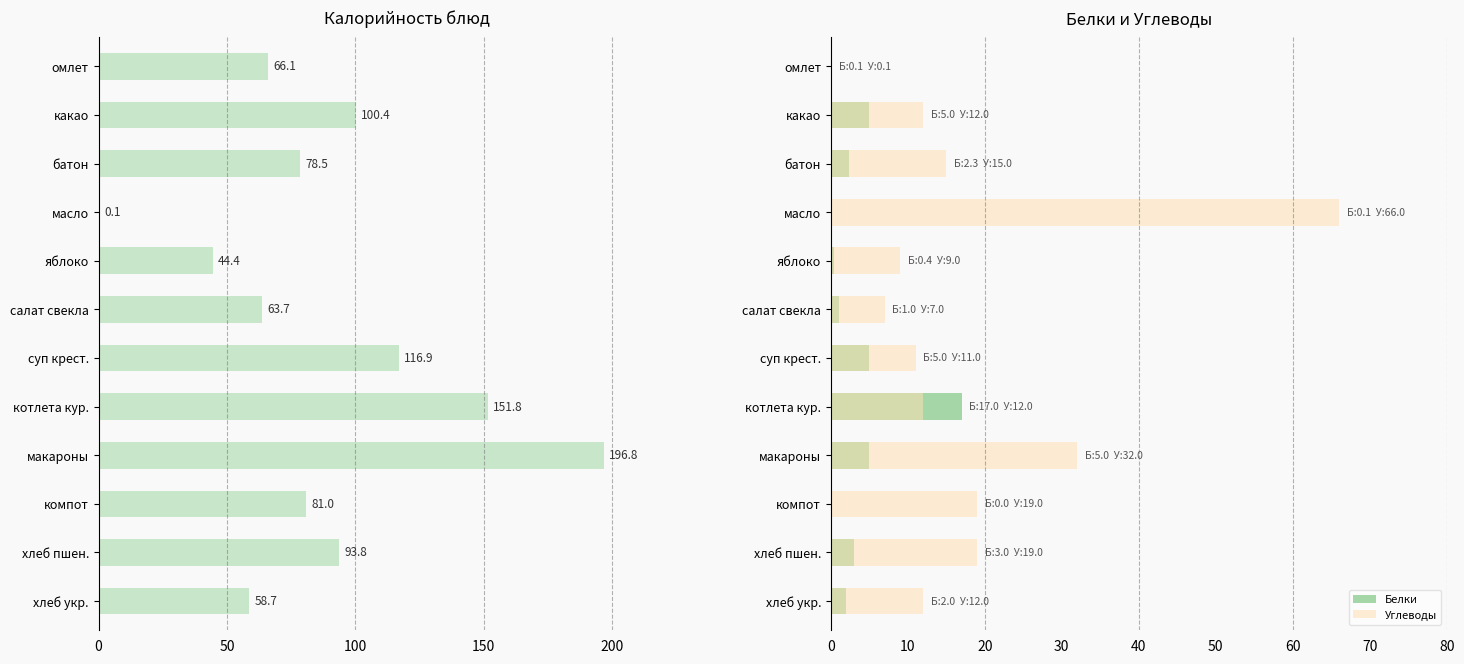

List the series in order of their peak value, lowest first.

Белки, Углеводы, Калорийность